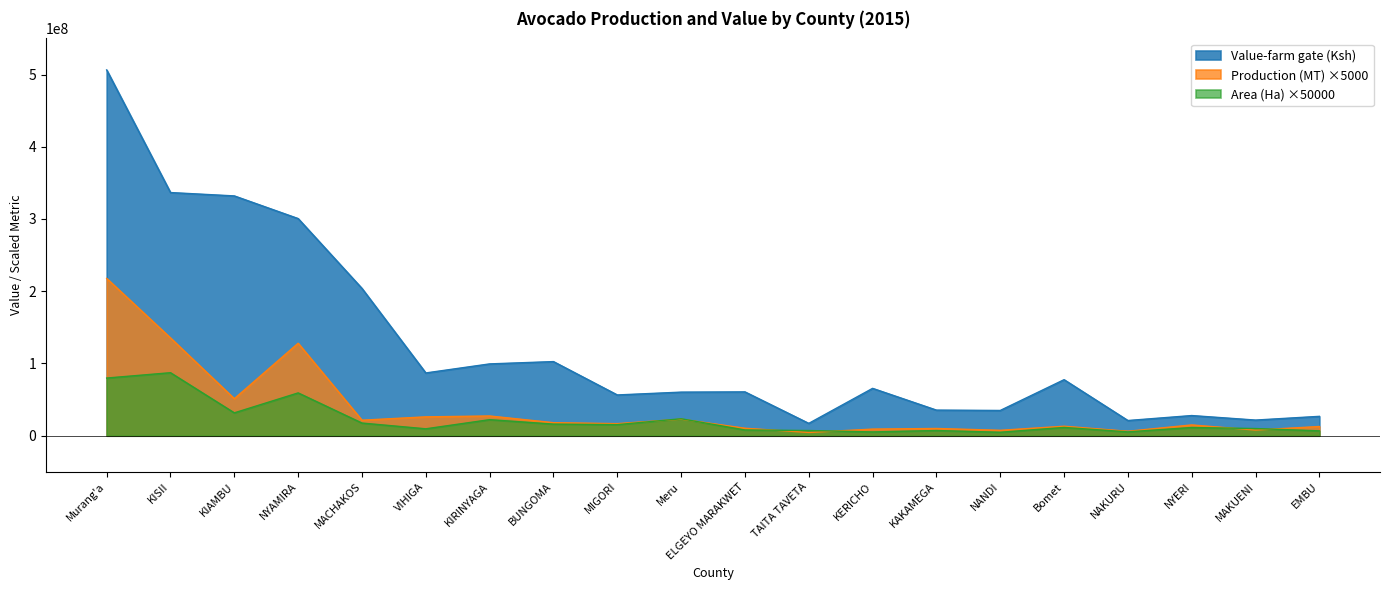

True or false: Value-farm gate (Ksh) and Area (Ha) intersect in this chart.

False